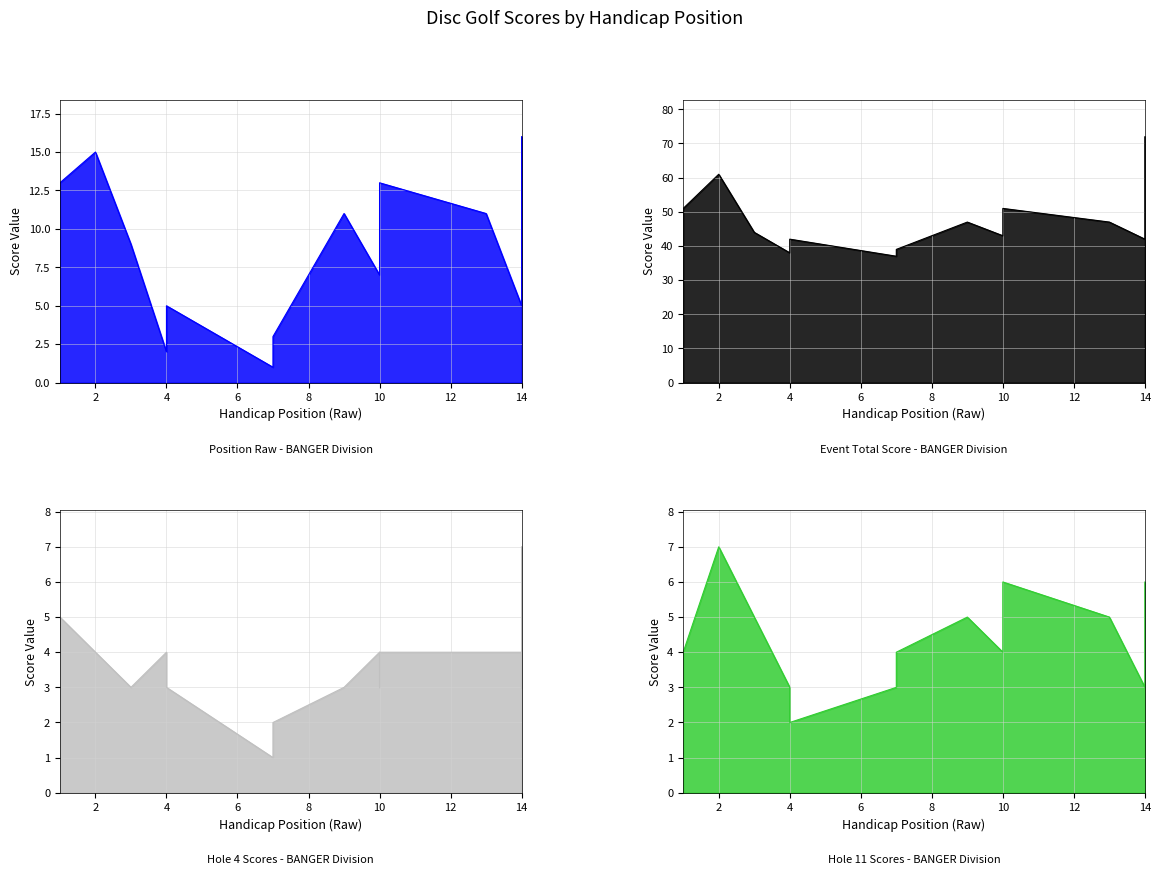

True or false: hole_11 and event_total_score intersect in this chart.

False